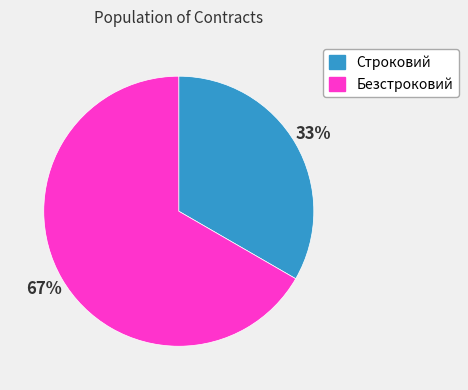

Is Безстроковий the majority of the pie?

Yes